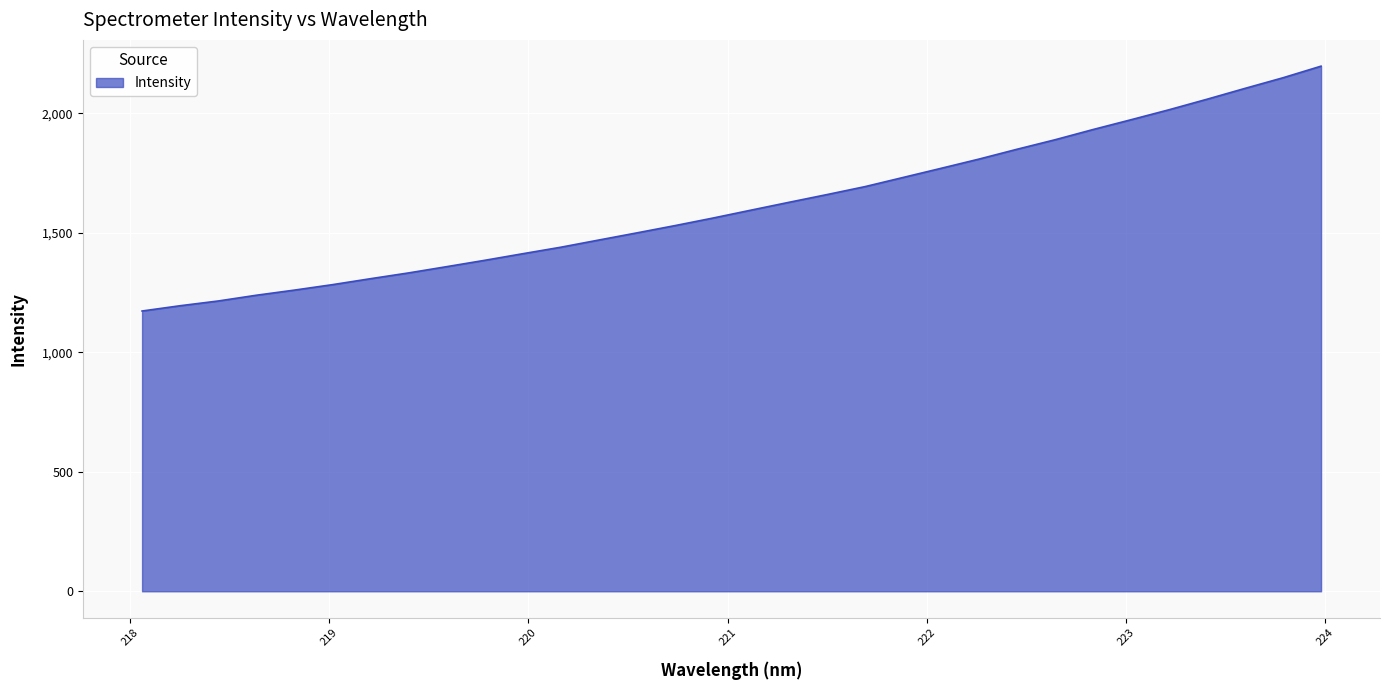

What is the greatest value displayed?

2197.7